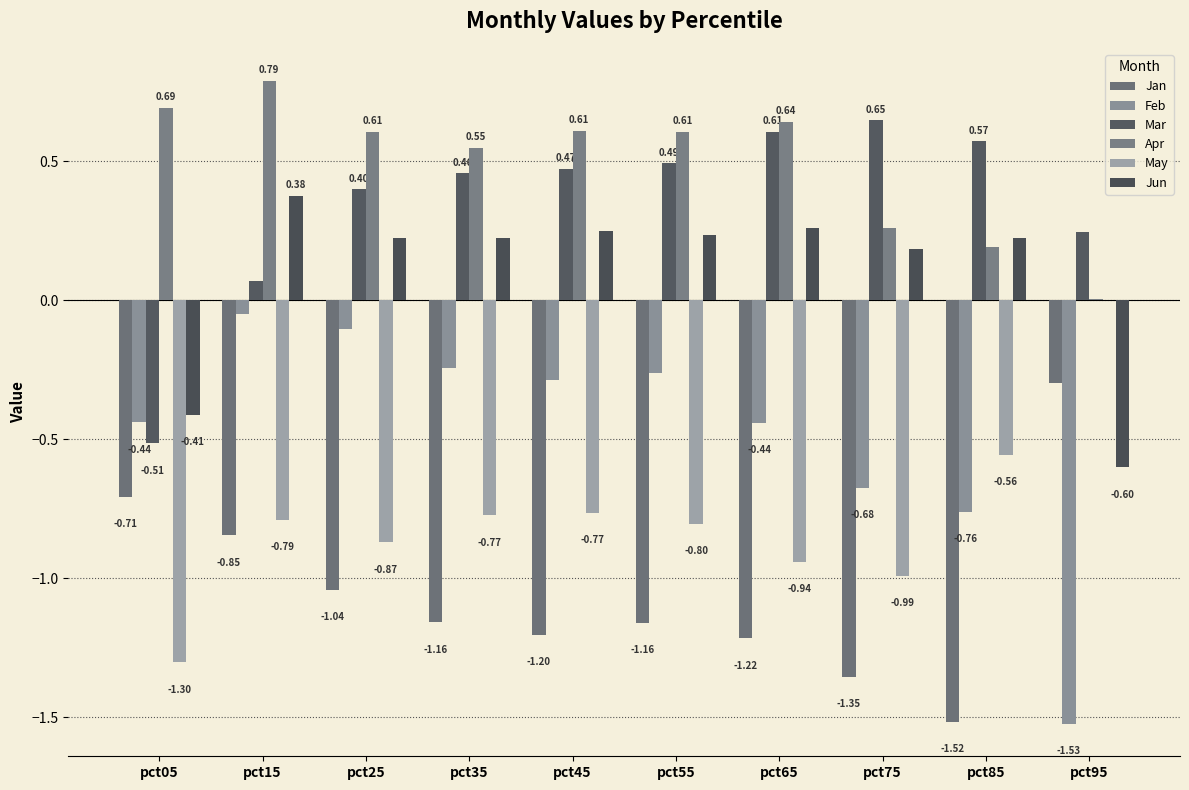

At how many categories does at least one series exceed -1?

10